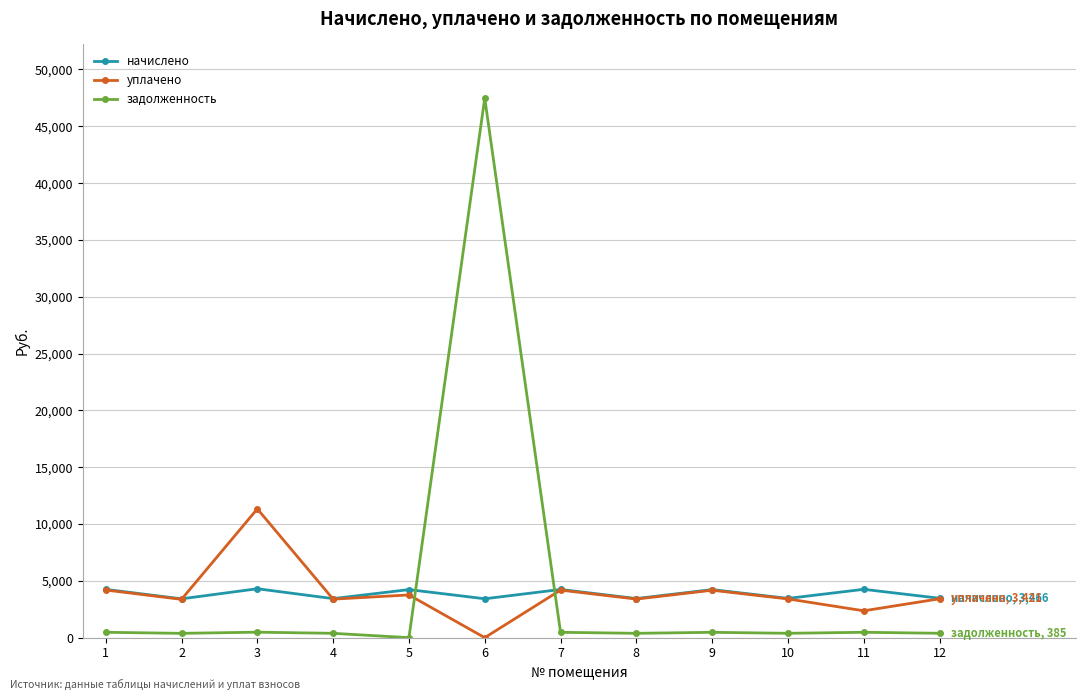

True or false: начислено has more than 0 interior local peaks.

True